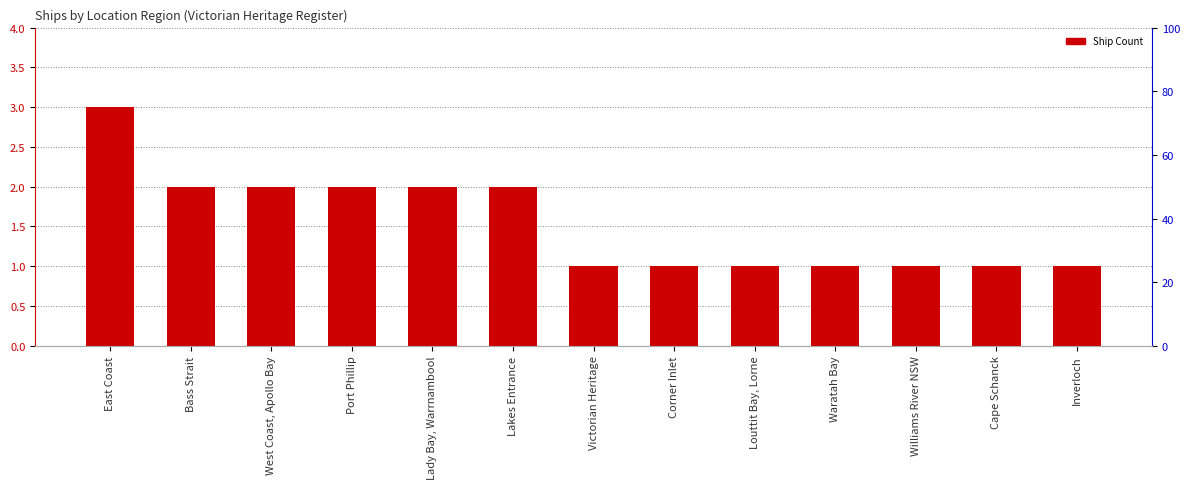

What position from the right is Lakes Entrance?

8